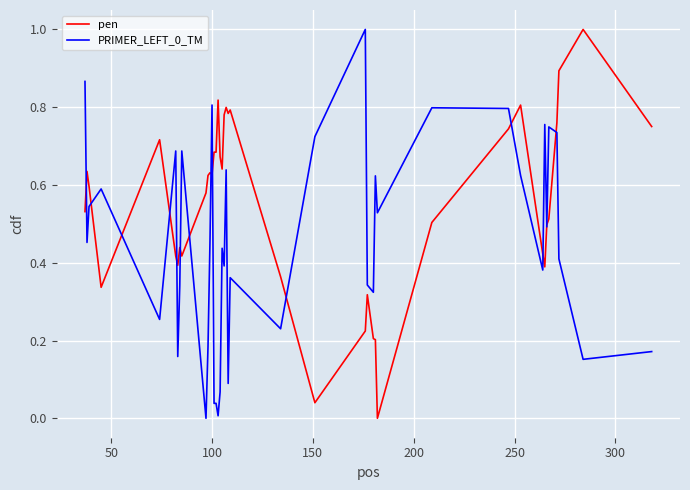

What is the greatest value displayed?

1.0